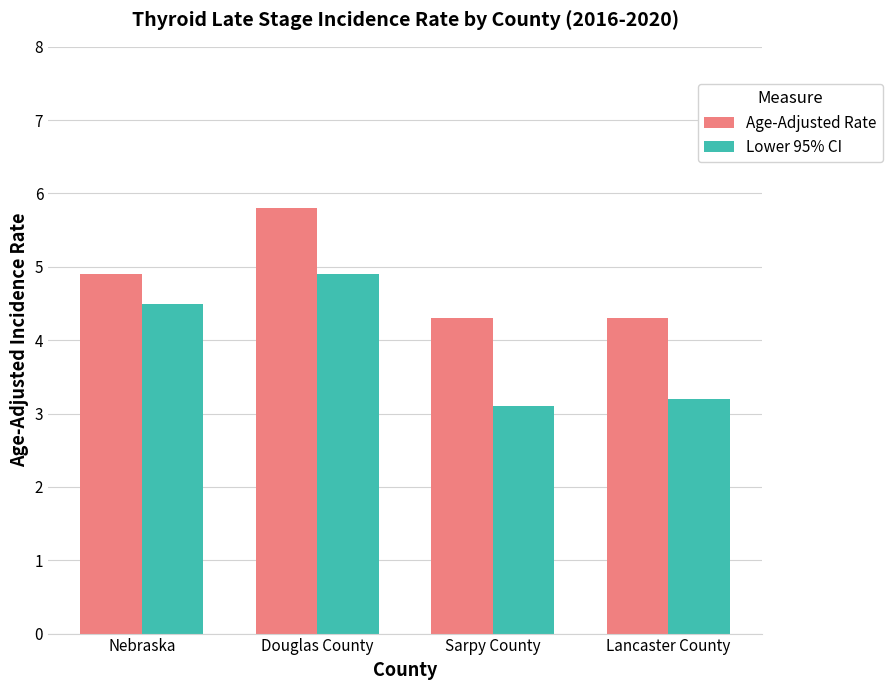

Which series has the largest total across all categories?

Age-Adjusted Rate